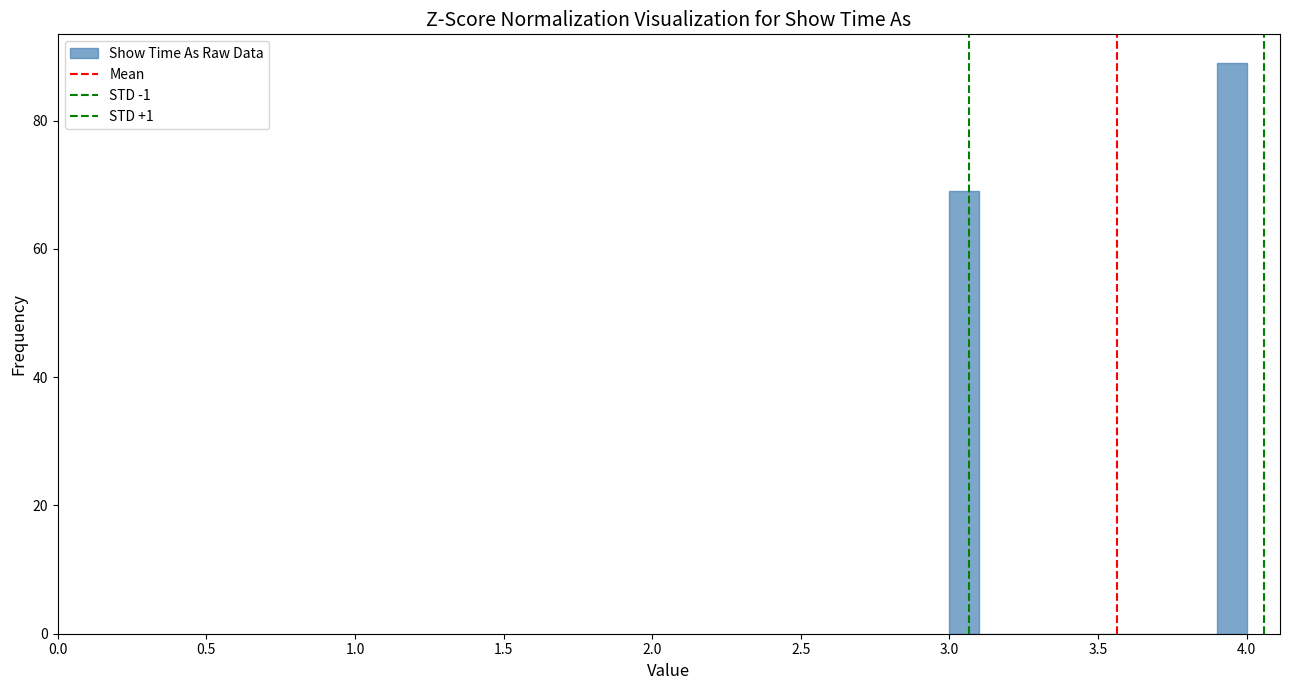

Read against the x-axis, roughly where is the centre of the tallest bar?

3.95